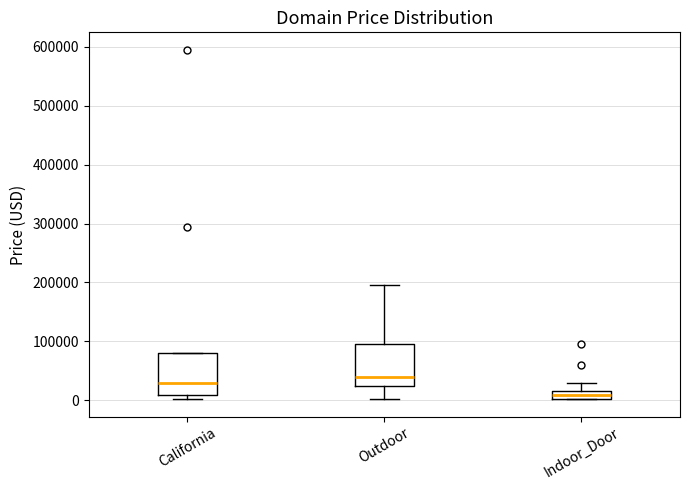

Which box has the lowest median line?

Indoor_Door